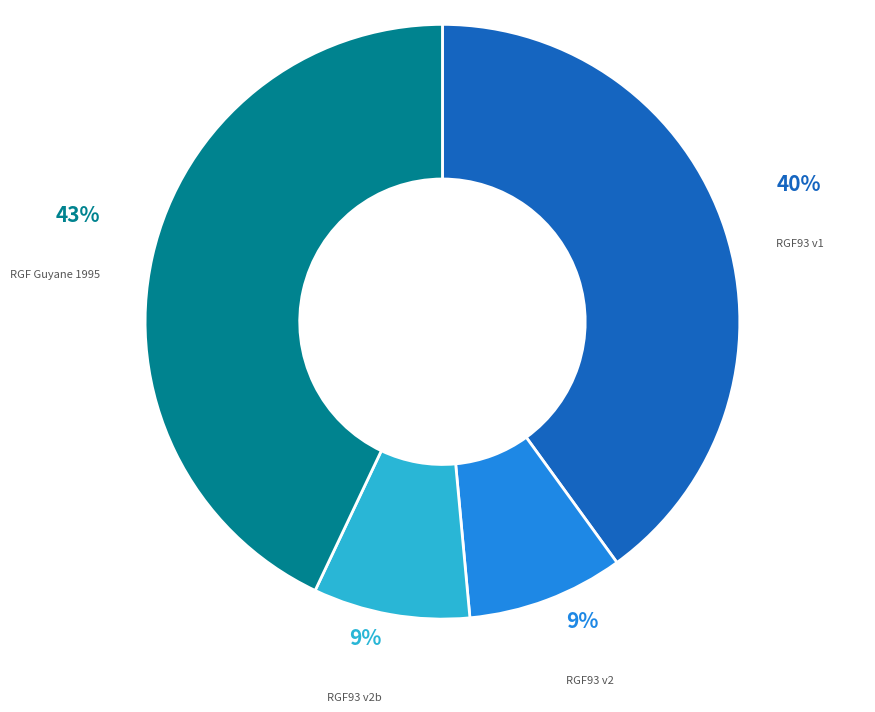

Count the number of slices in the pie.

4